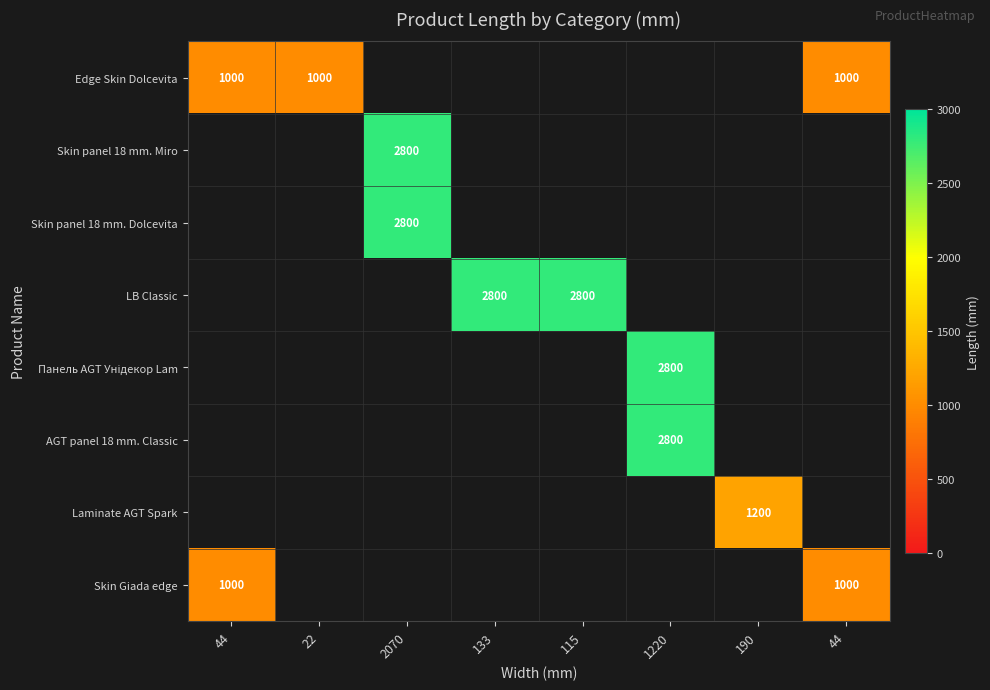

How many values in Edge Skin Dolcevita are above zero?

3